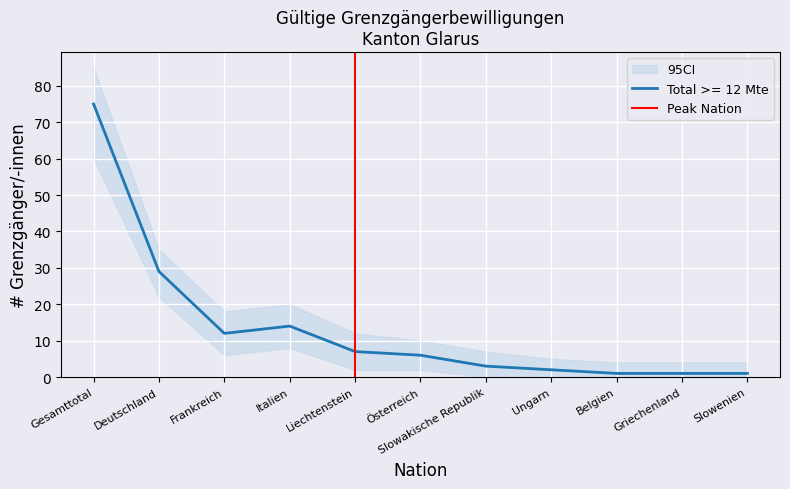

True or false: Total >= 12 Mte has a value of 6 at Österreich.

True